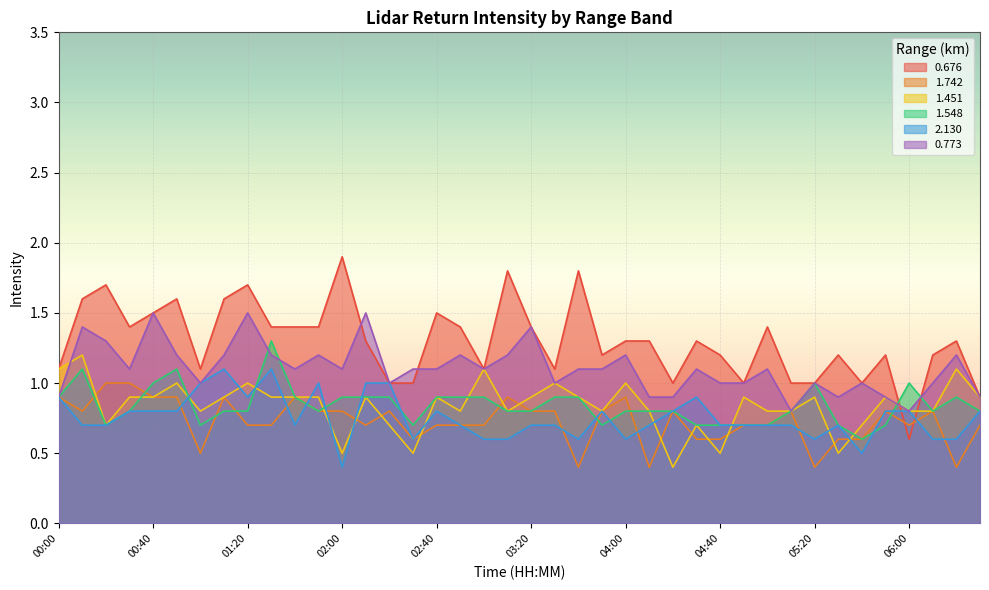

Does the chart display data point markers on the line(s)?

No